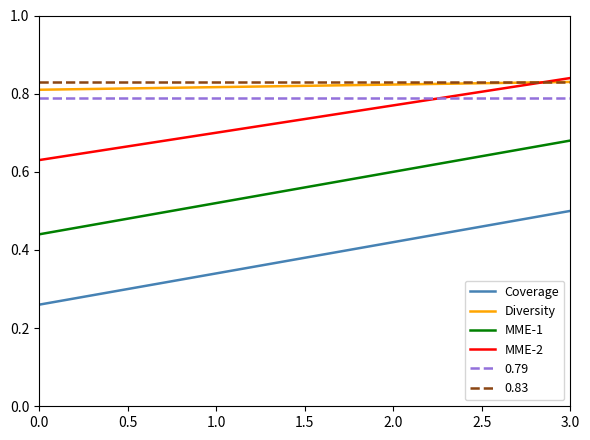

True or false: MME-1 and Coverage cross at least once.

False